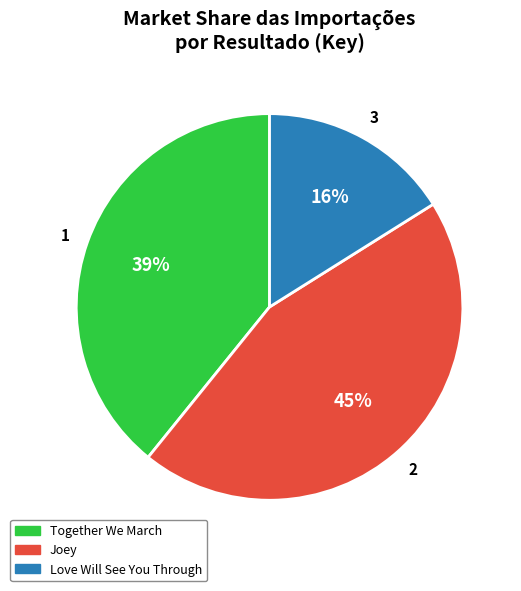

How many segments does this pie chart have?

3